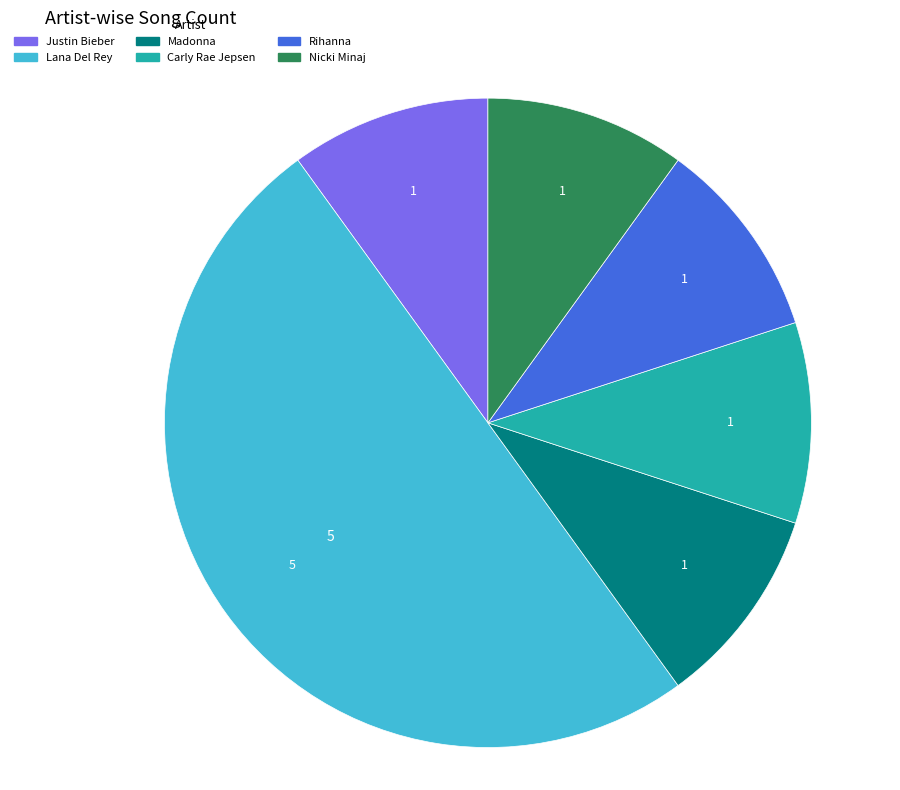

Do Rihanna and Lana Del Rey together represent more than half of the pie?

Yes